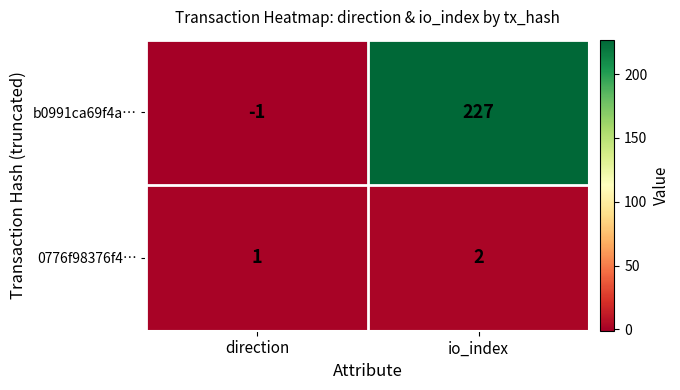

What is the minimum value shown in the chart?

-1